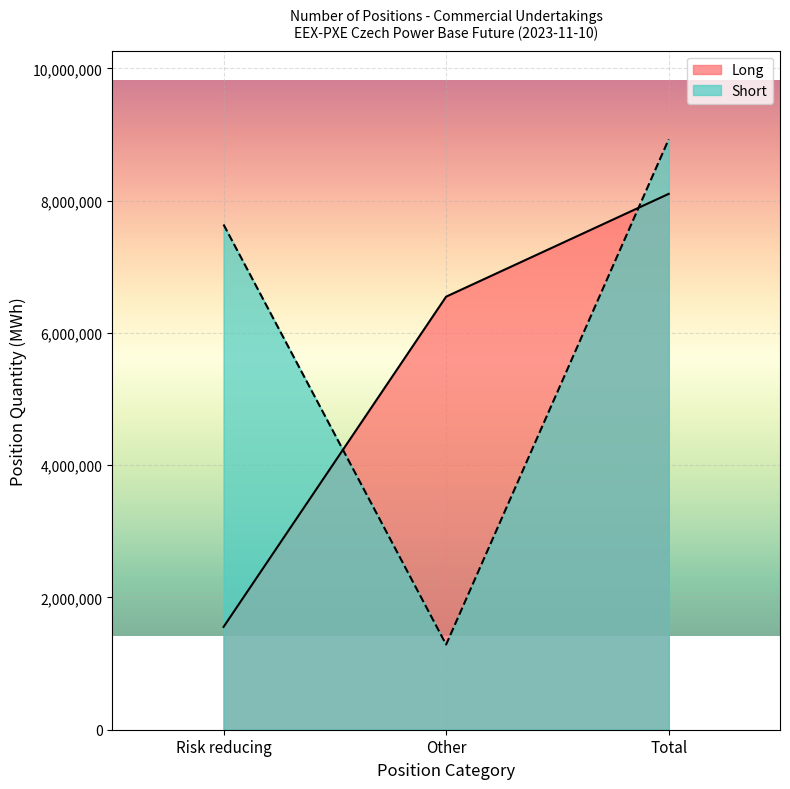

Reading right to left, list all the values displayed in this chart.

Long: Total=8101772	Other=6547519	Risk reducing=1554253
Short: Total=8926289	Other=1287864	Risk reducing=7638425